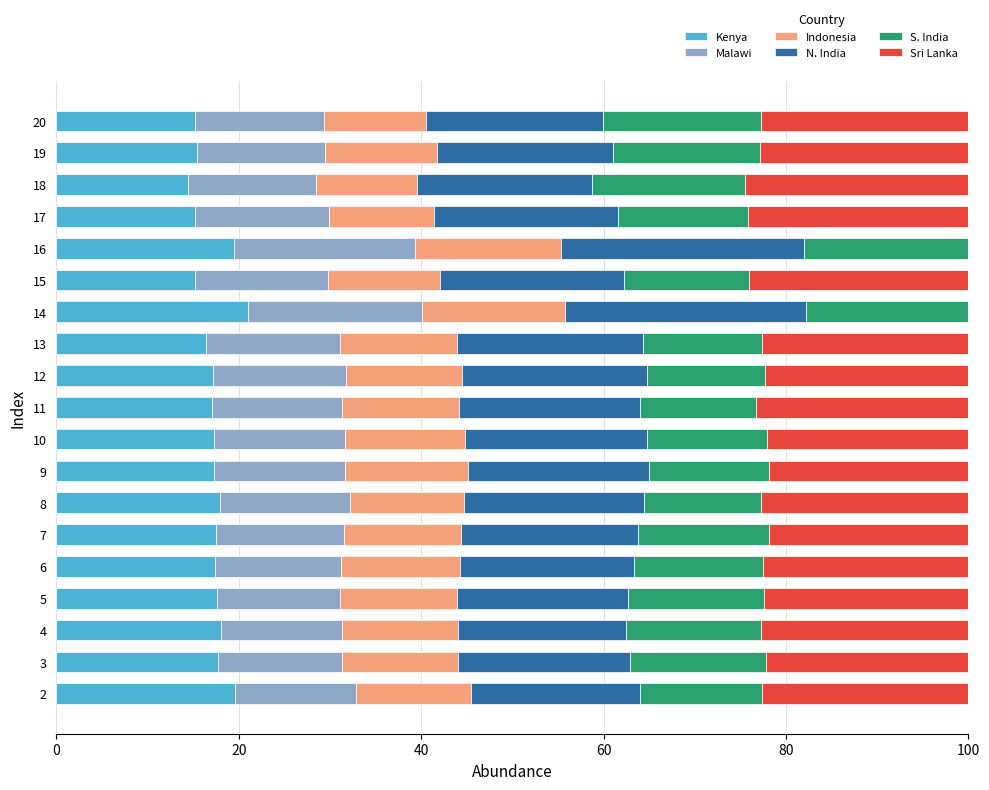

What is the maximum value for Kenya?

21.1